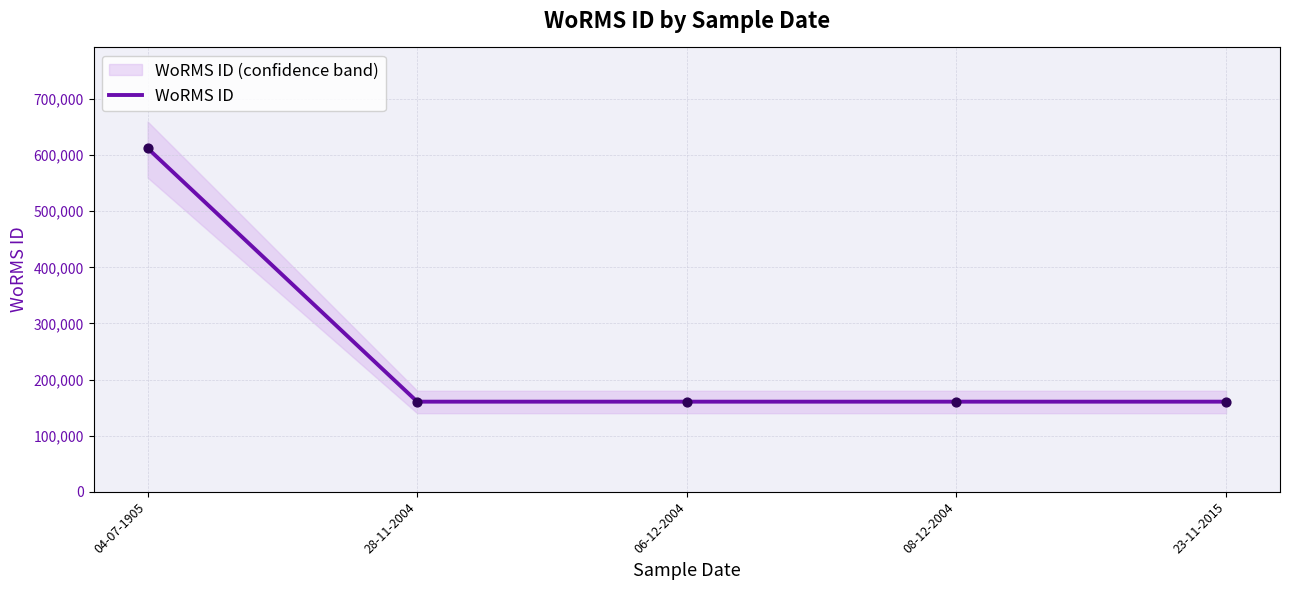

Between 04-07-1905 and 08-12-2004, which is larger?

04-07-1905